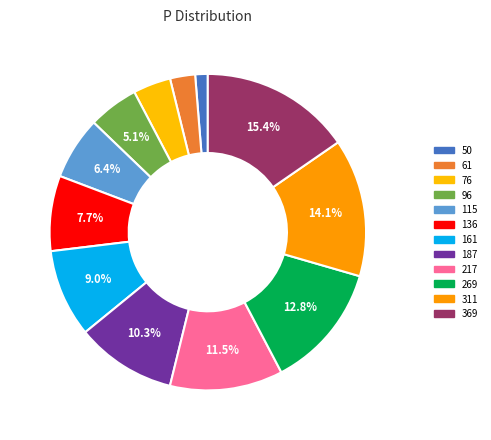

Does 115 account for over 50% of the chart?

No